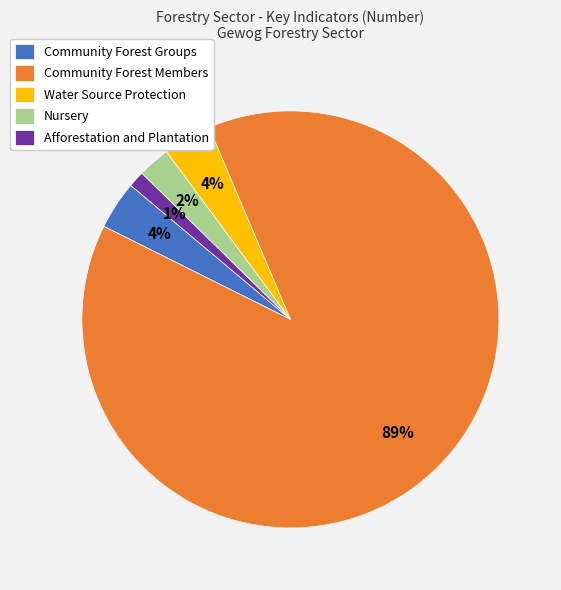

Between Community Forest Groups and Community Forest Members, which is larger?

Community Forest Members